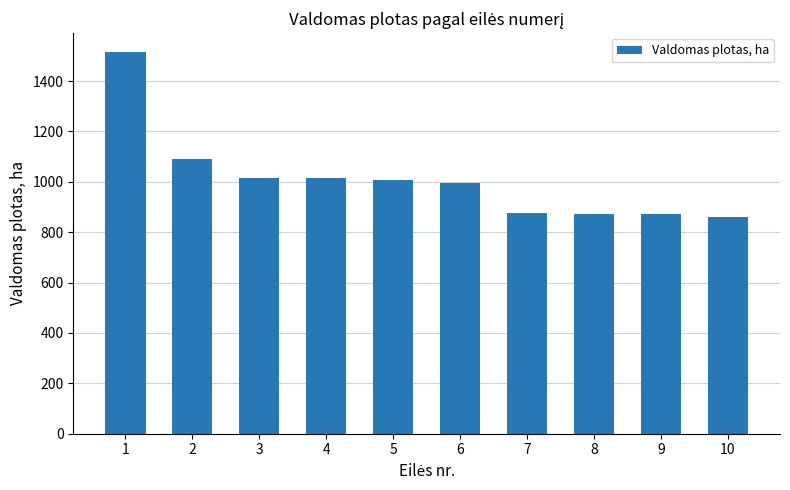

True or false: the data shows 1015.9 at 4.

True